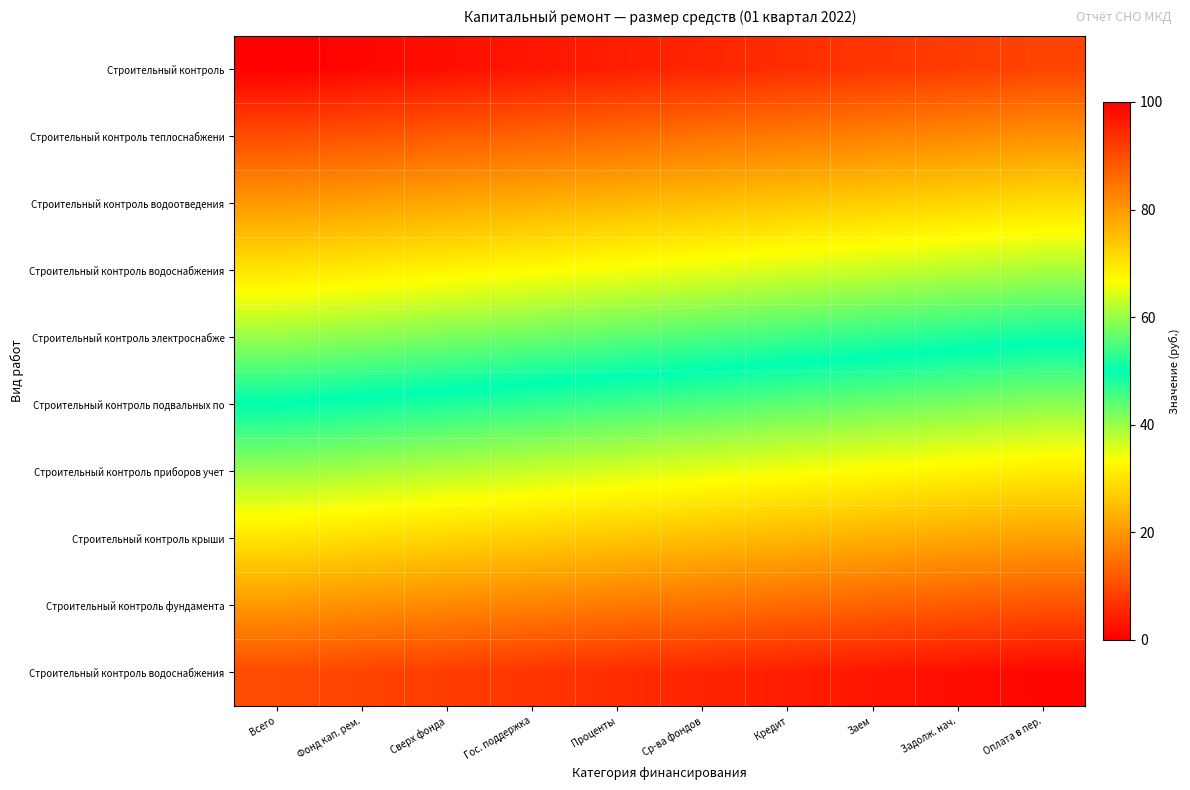

Between Ср-ва фондов and Всего, which is larger?

Ср-ва фондов